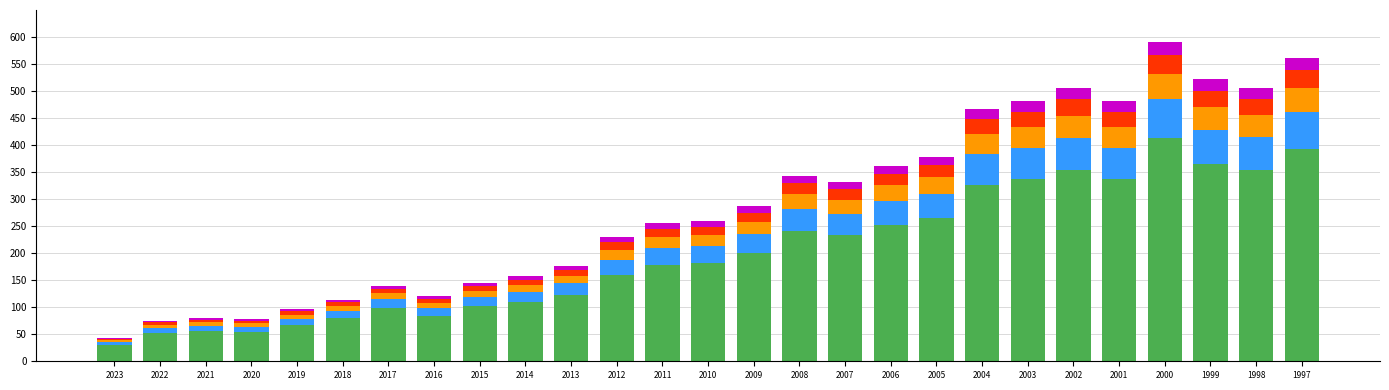

What is the total value across all series at 2001?

480.0